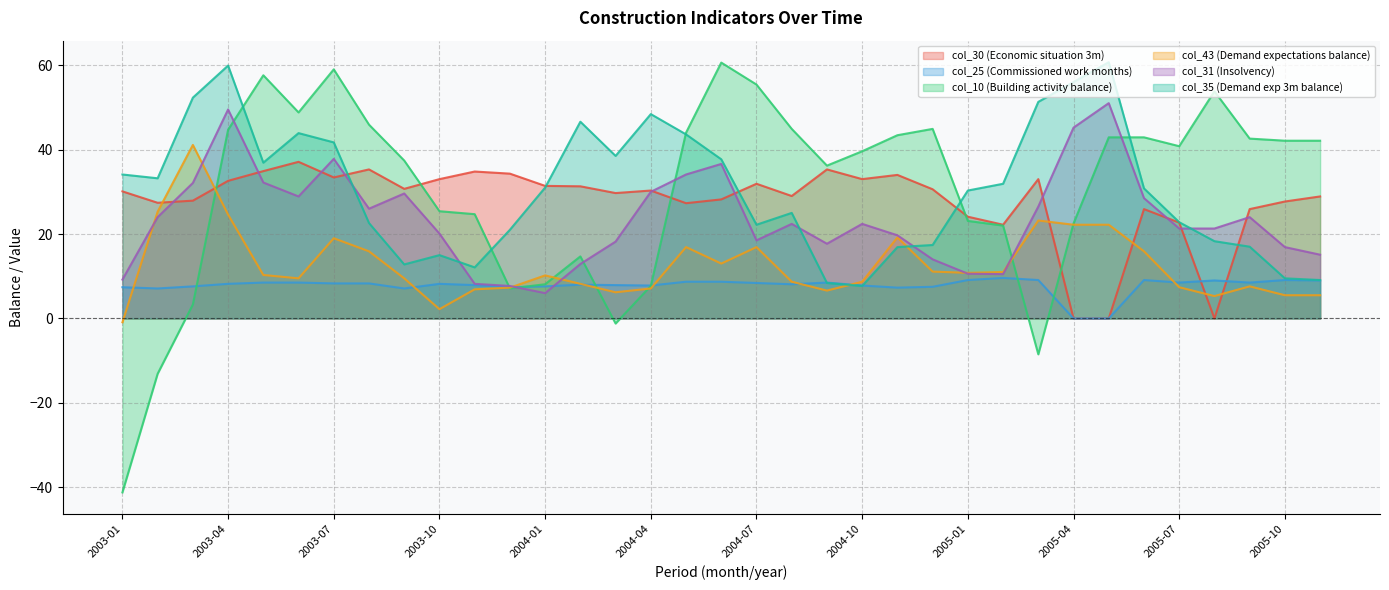

How many lines are shown in the chart?

6